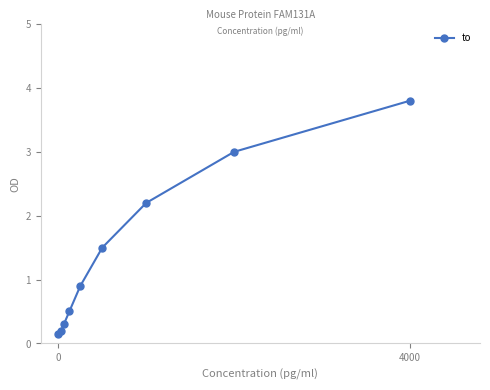

How many series are shown in this chart?

1